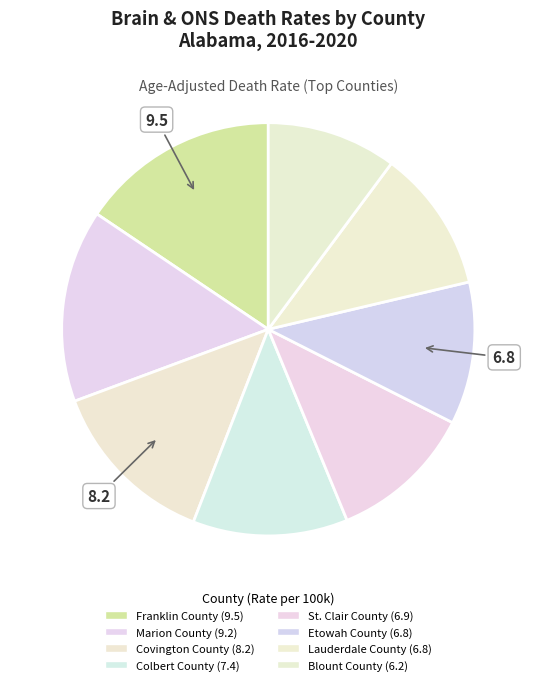

What is the largest slice in the pie chart?

Franklin County